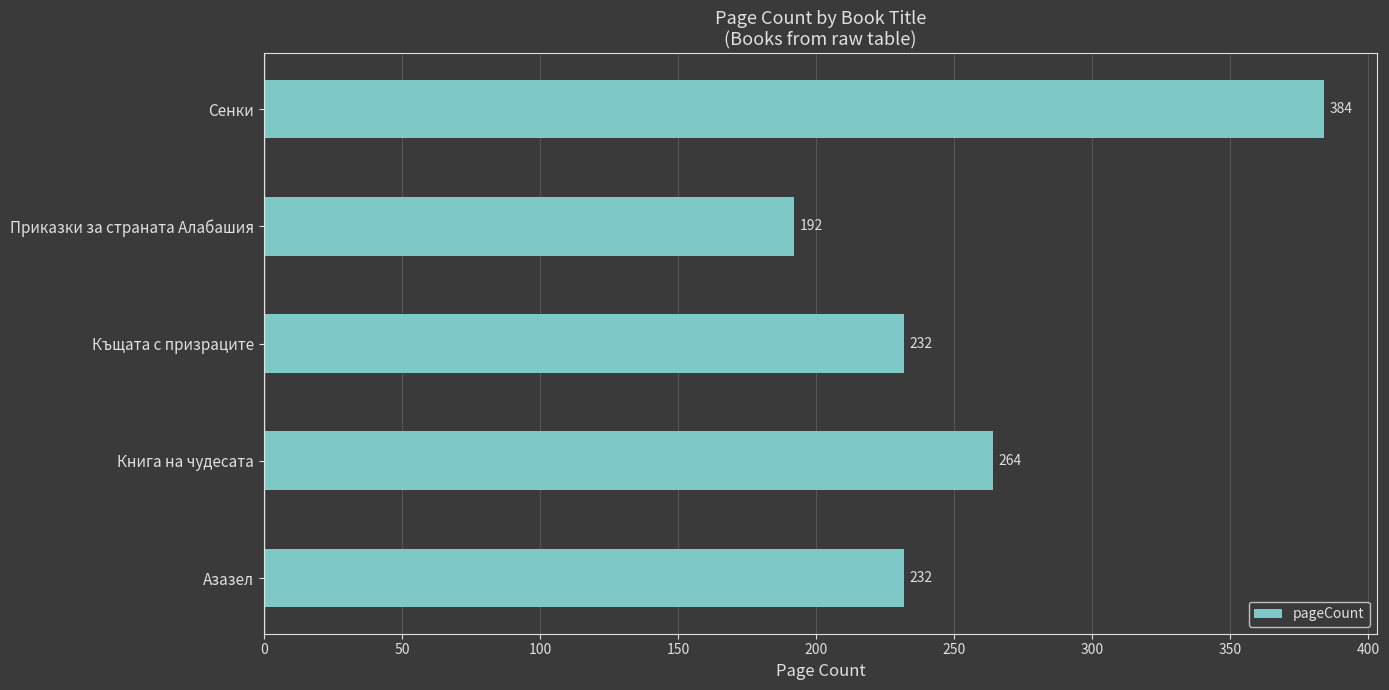

How many values are between 232 and 264?

3